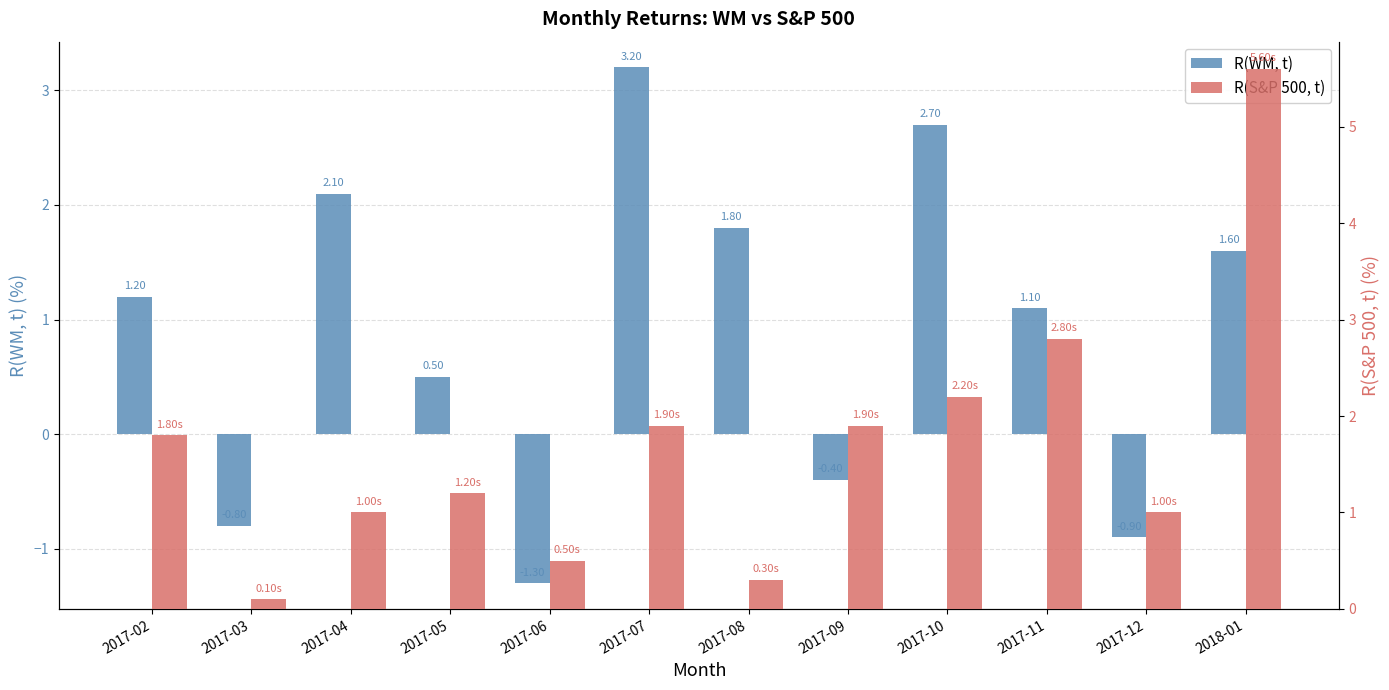

How many bars are there in each group?

2